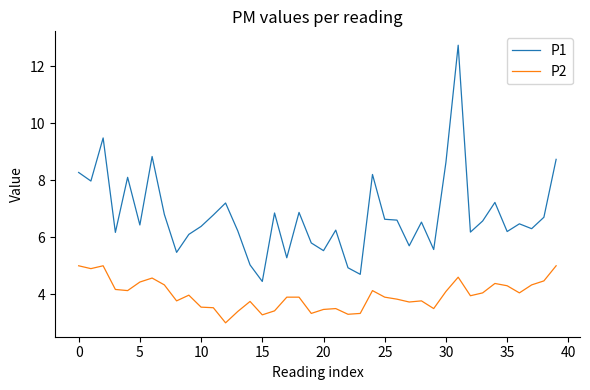

Which series has the widest spread of values?

P1